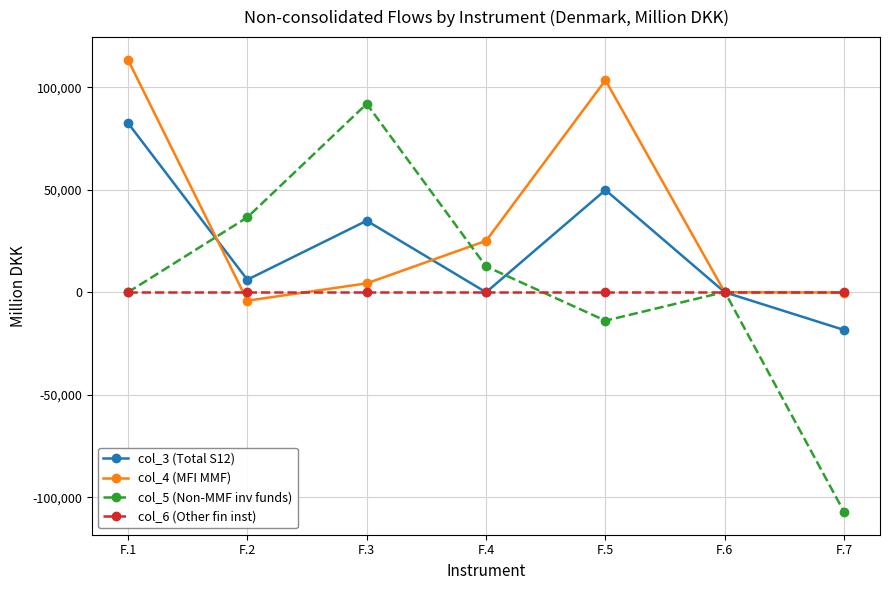

Which series has the widest spread of values?

col_5 (Non-MMF inv funds)